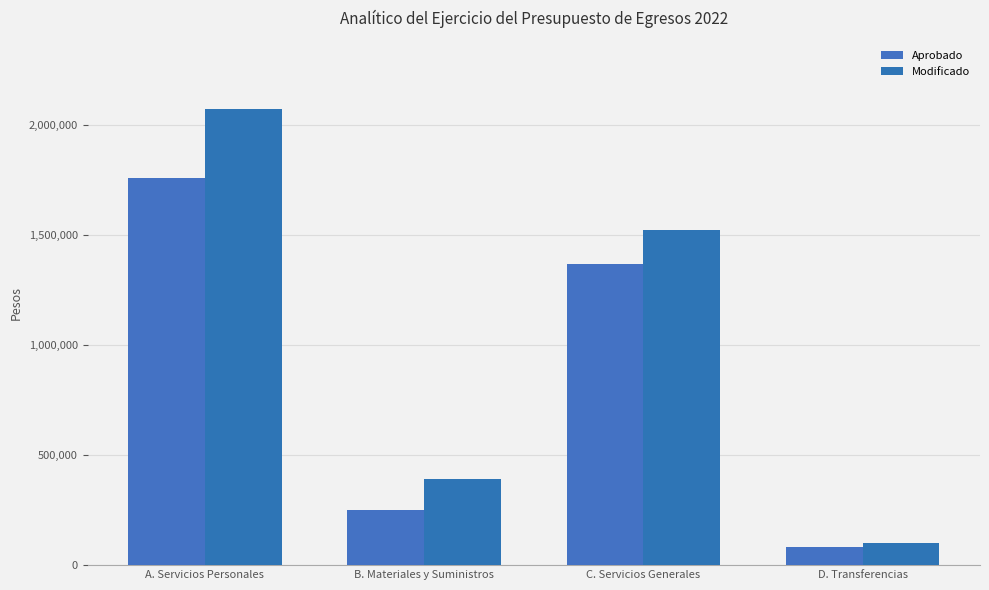

What is the label of the 3rd bar from the left?

C. Servicios Generales